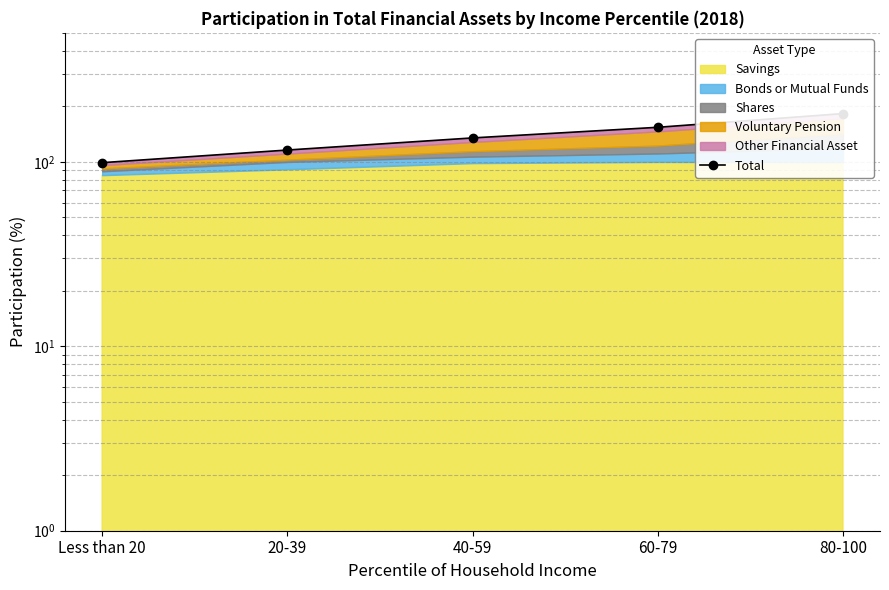

List the labels in order of value, largest first.

80-100, 60-79, 40-59, 20-39, Less than 20